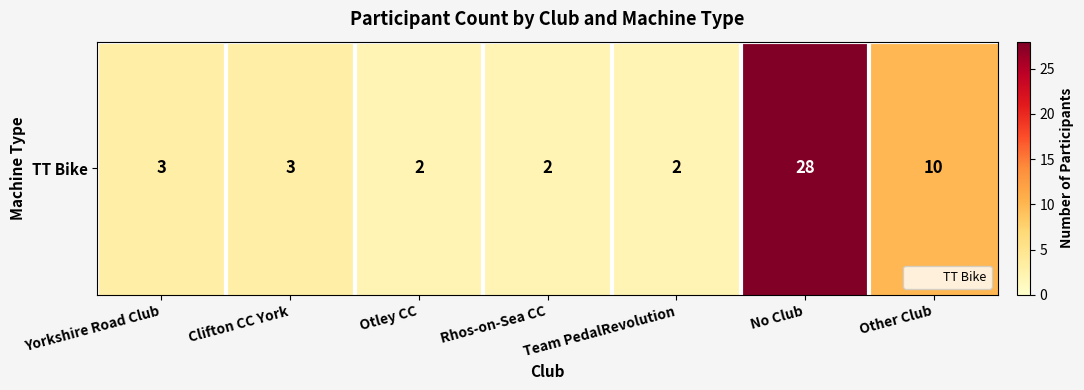

At which category does the chart reach its minimum across all series?

Otley CC